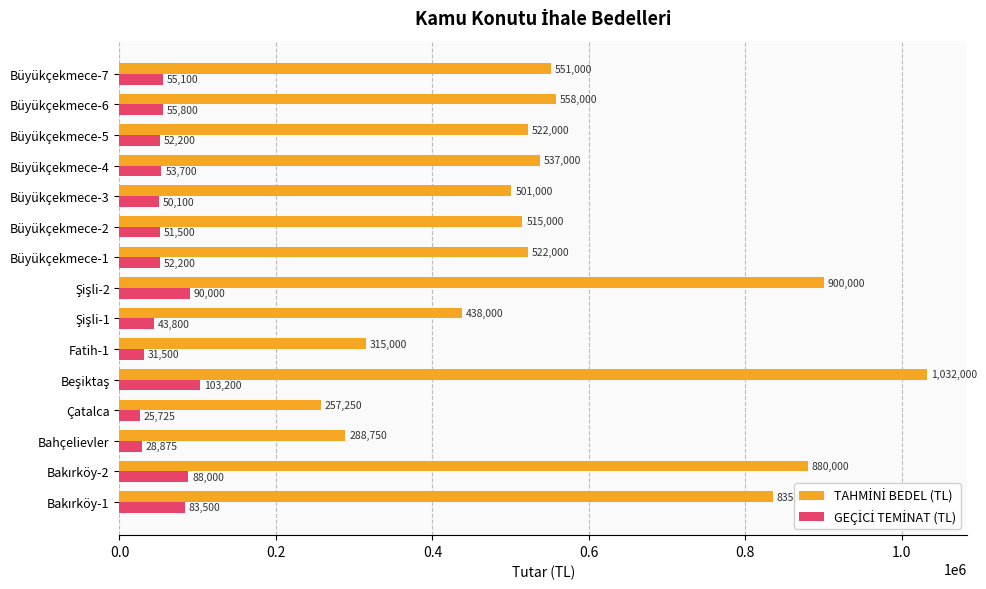

At how many categories does at least one series exceed 40897?

15